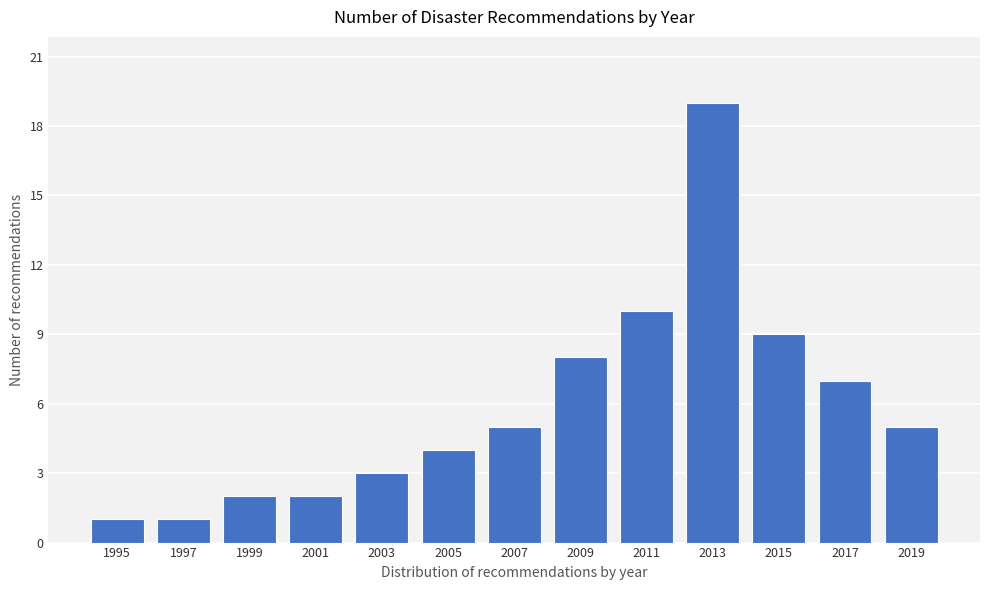

Reading left to right, extract all data points from this chart.

1	1	2	2	3	4	5	8	10	19	9	7	5